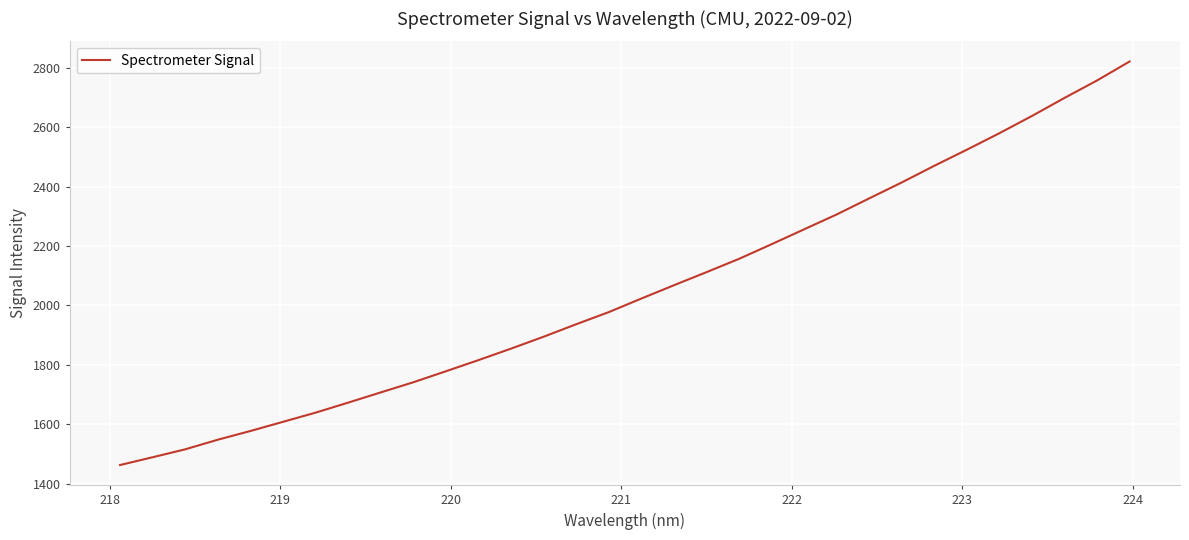

What is the maximum value shown in the chart?

2821.3